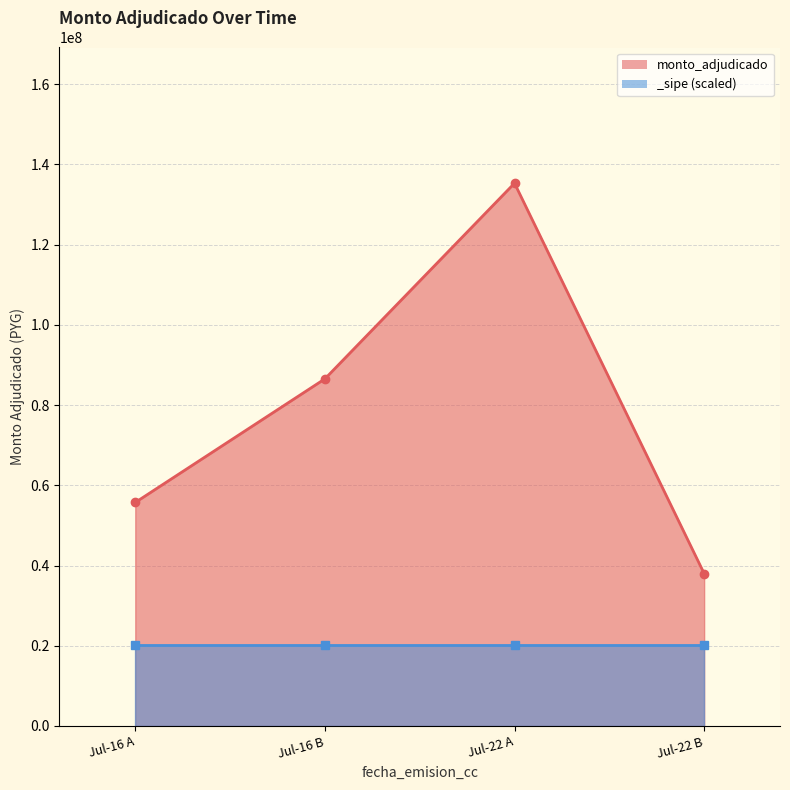

List the labels in order of value, largest first.

Jul-22 A, Jul-16 B, Jul-16 A, Jul-22 B